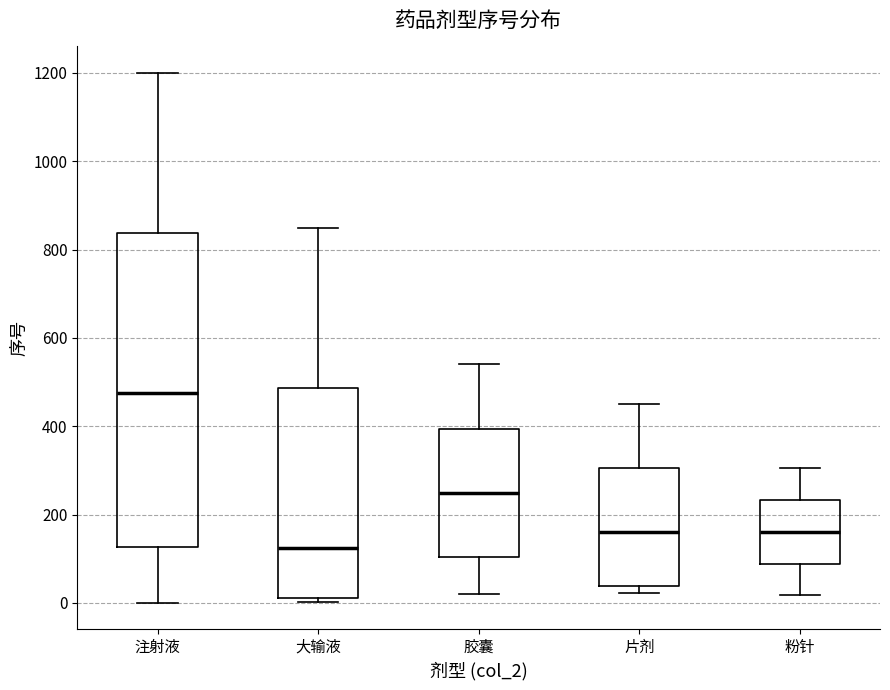

Where is the upper edge of the box for 片剂 on the y-axis? The values are not printed on the chart, so give them approximately, as read against the axis.

300